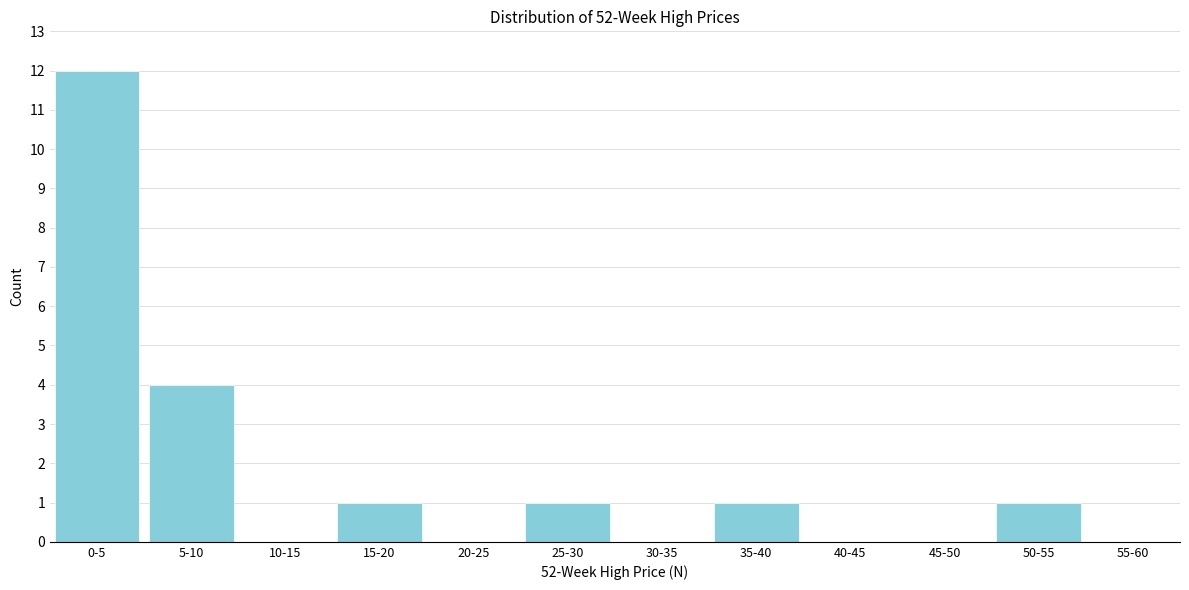

Reading left to right, extract all data points from this chart.

0-5=12	5-10=4	10-15=0	15-20=1	20-25=0	25-30=1	30-35=0	35-40=1	40-45=0	45-50=0	50-55=1	55-60=0